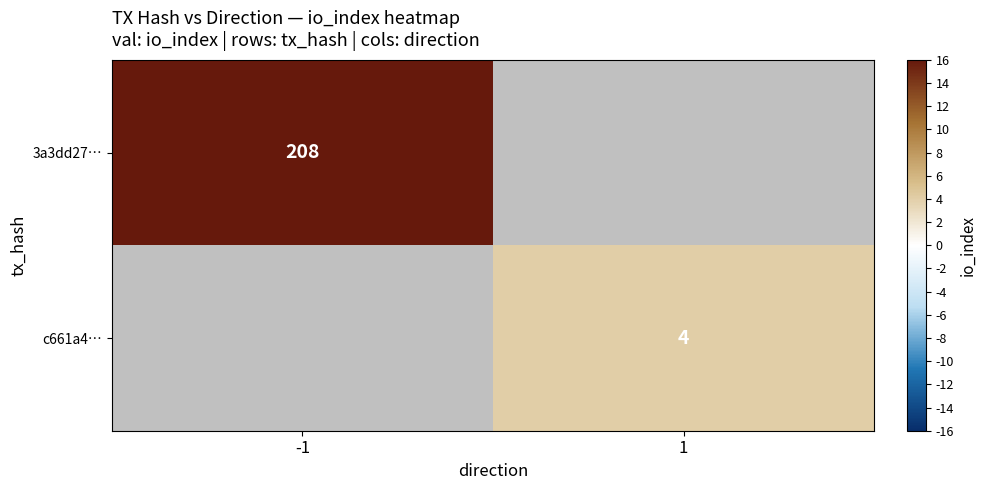

Is it true that c661a4… equals 6 at 1?

False